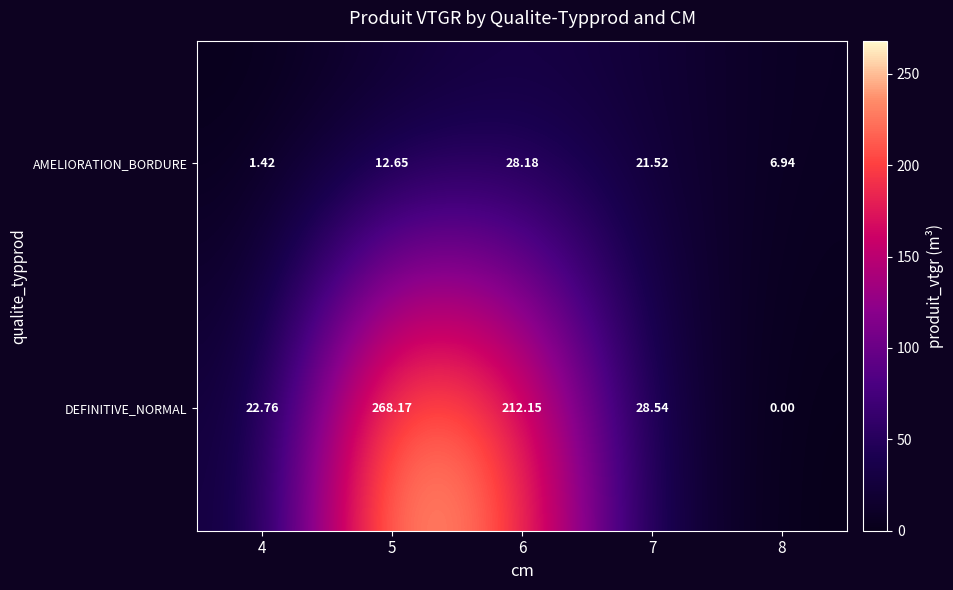

At which category does the chart reach its peak across all series?

5